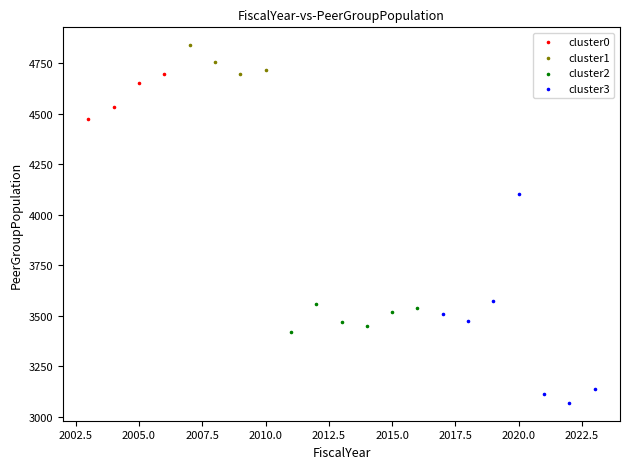

Which series has the widest spread of Y values?

cluster3